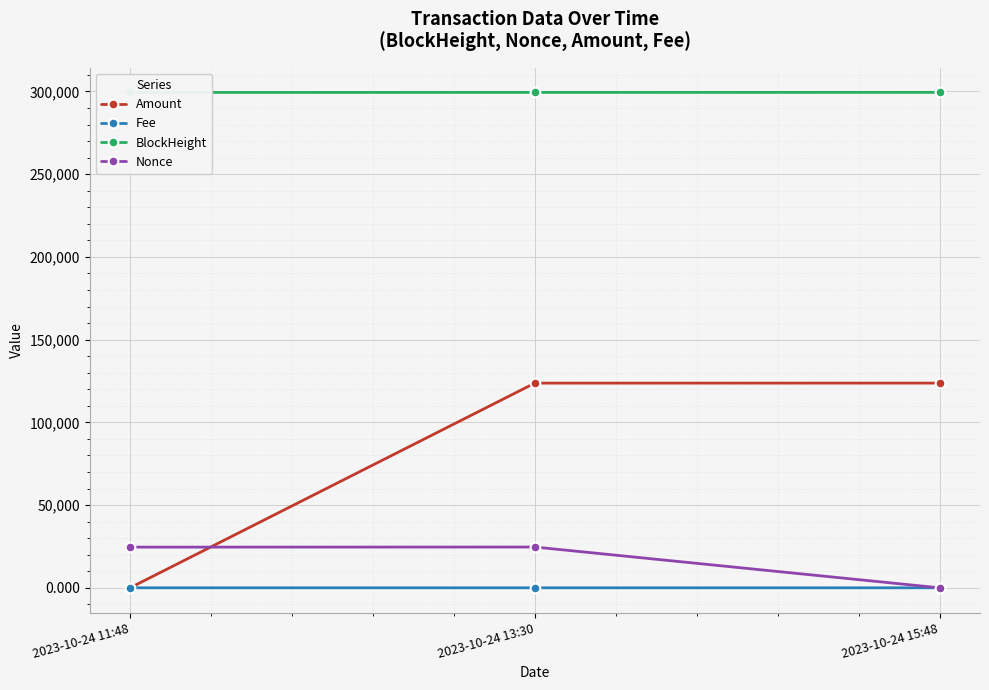

At which category is the sum across all series the highest?

2023-10-24 13:30